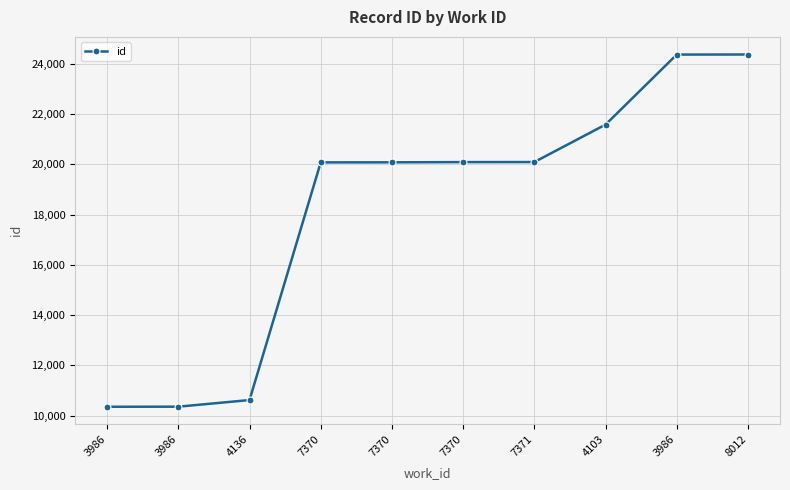

Reading right to left, transcribe all the data shown in this chart.

8012=24374	3986=24371	4103=21584	7371=20093	7370=20091	7370=20082	7370=20080	4136=10620	3986=10356	3986=10353